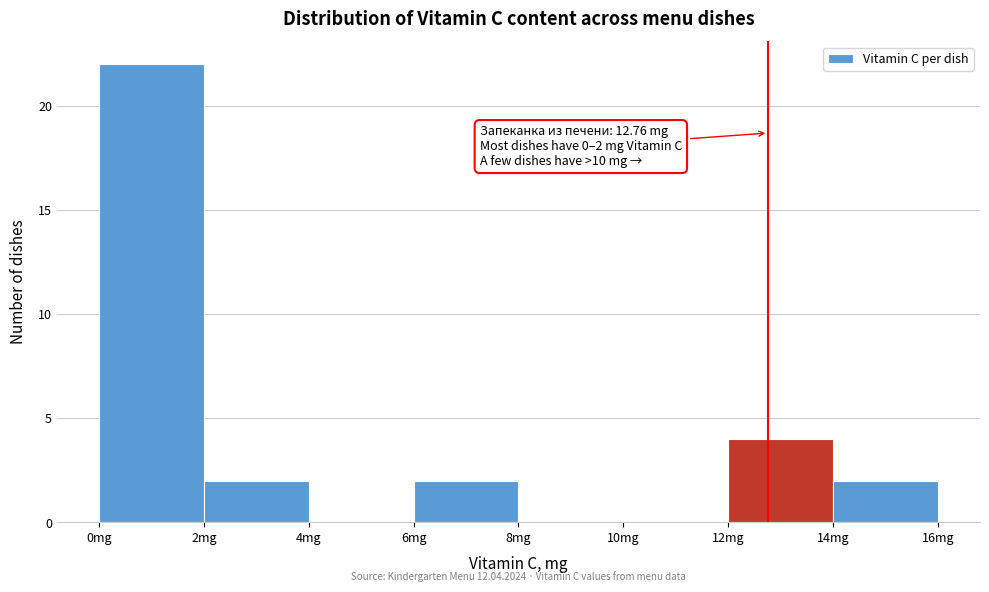

Over which range of the x-axis is the bar tallest?

0 to 2